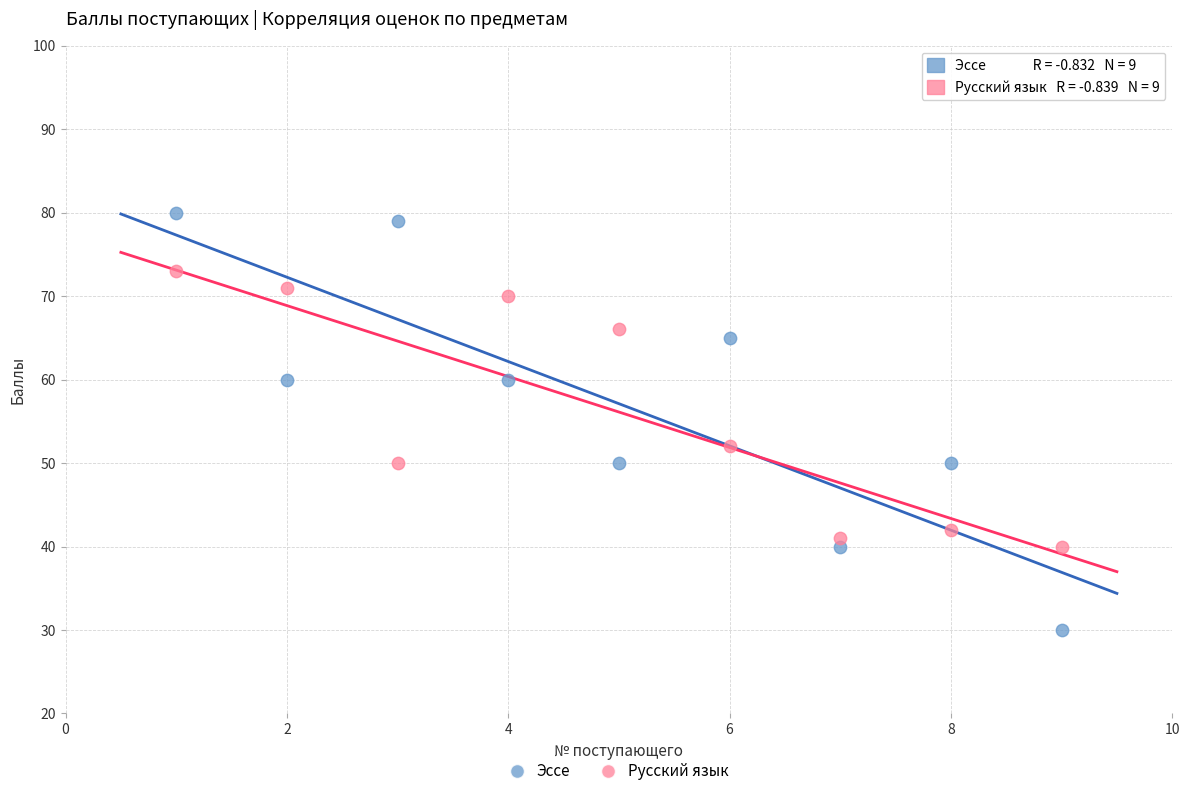

What are all the series names shown in the legend?

Эссе, Русский язык